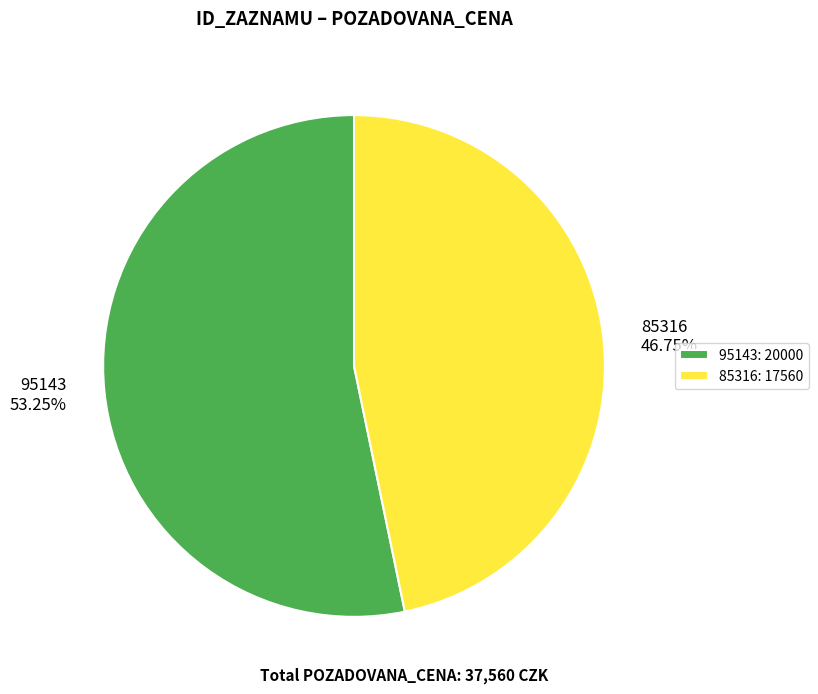

True or false: 95143 accounts for 68% of the total.

False